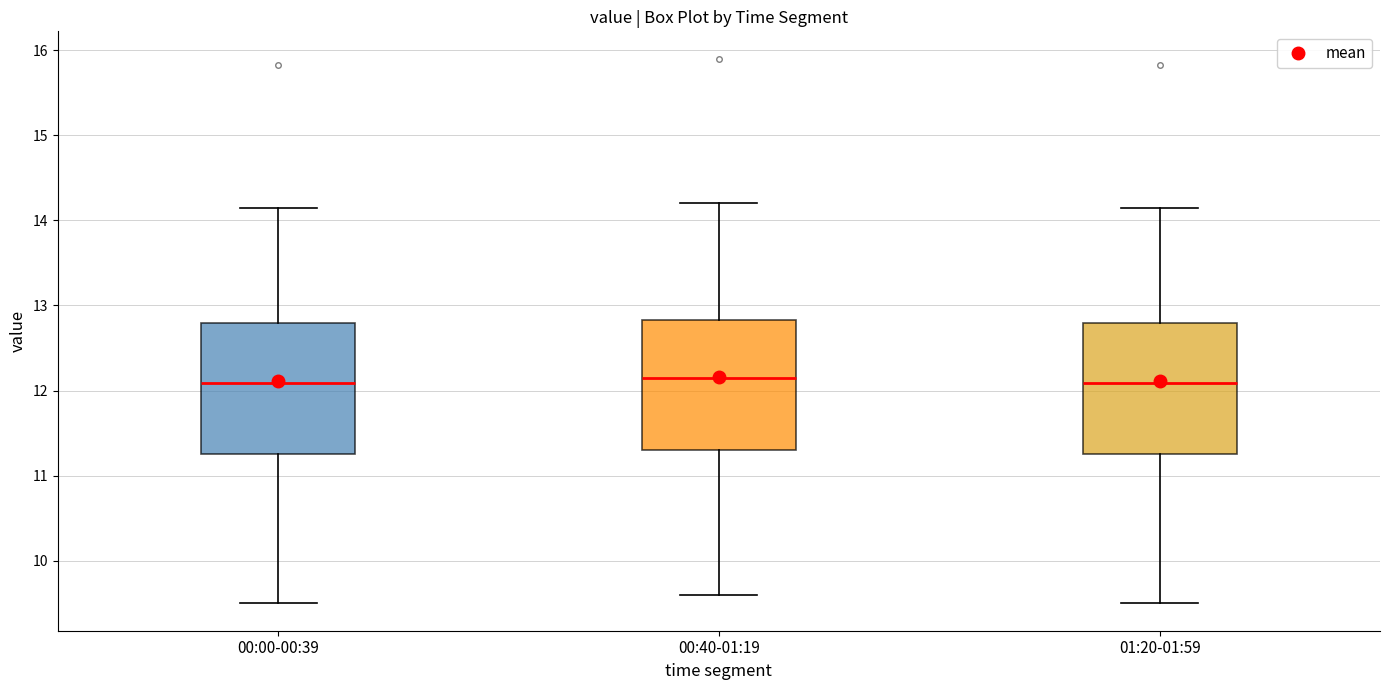

Reading left to right, transcribe this box plot: for each box, give where its median line is, the range the box spans, and where its two whiskers end, as read against the y-axis. The values are not printed on the chart, so give them approximately, as read against the axis.

00:00-00:39: median 12.1, box 11.3 to 12.8, whiskers 9.5 to 14.2
00:40-01:19: median 12.2, box 11.3 to 12.8, whiskers 9.6 to 14.2
01:20-01:59: median 12.1, box 11.3 to 12.8, whiskers 9.5 to 14.2